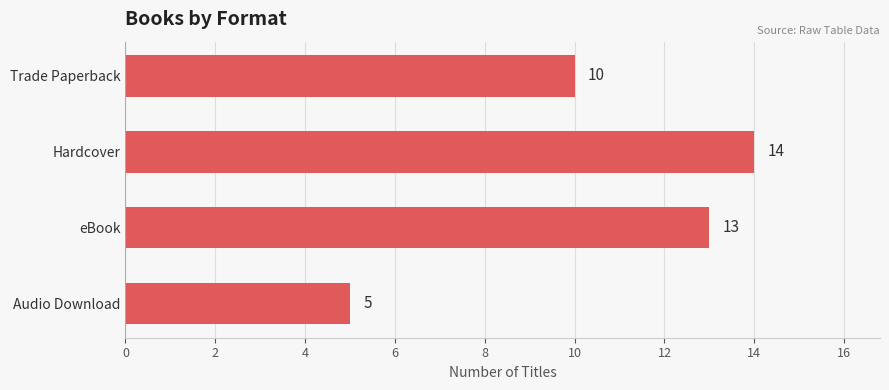

What is the change in value from Hardcover to Audio Download?

-9